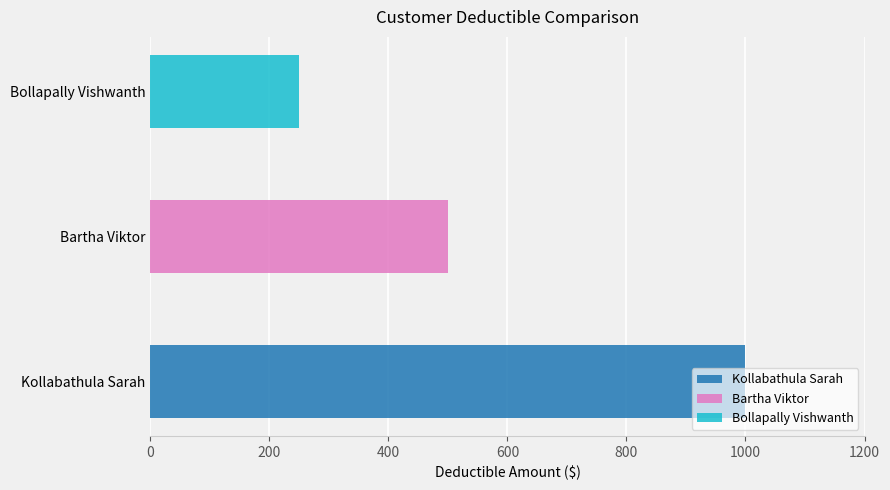

Count the number of values greater than 500.

1